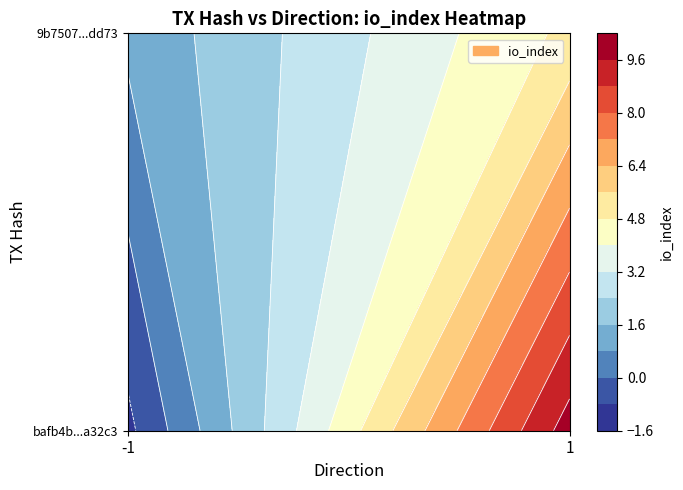

At which label does bafb4b926cd51a899633a179ffbe3aa839a32c3 reach its minimum?

-1